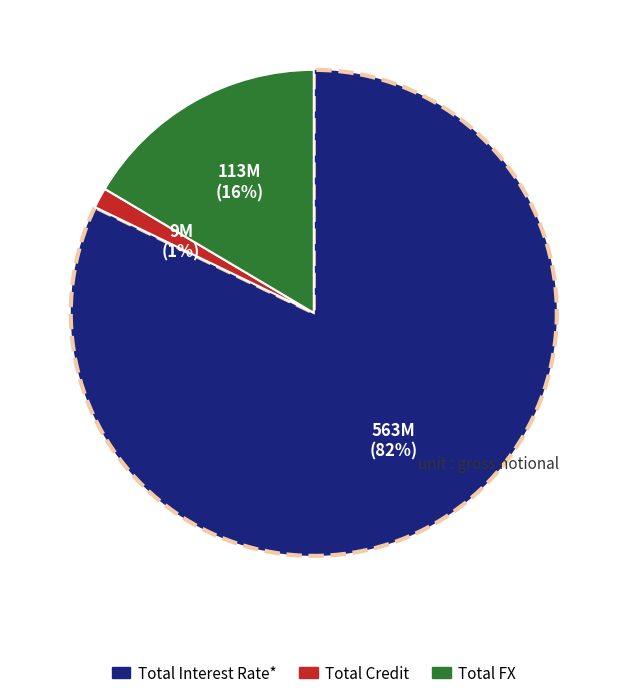

What is the majority slice?

Total Interest Rate*